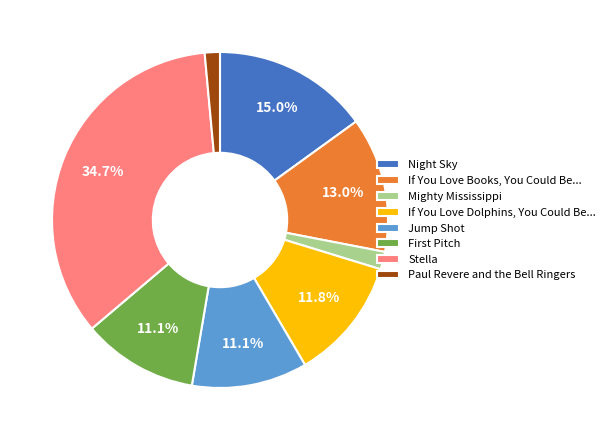

Which category has the biggest portion of the pie?

Stella